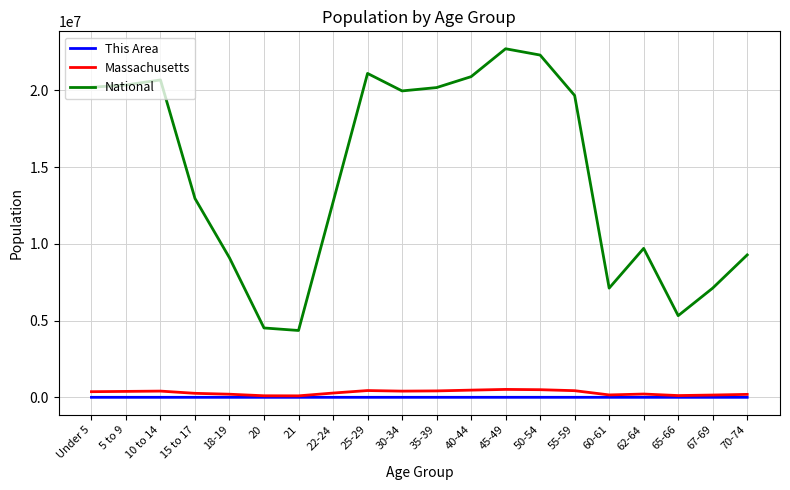

What is the maximum value shown in the chart?

22708591